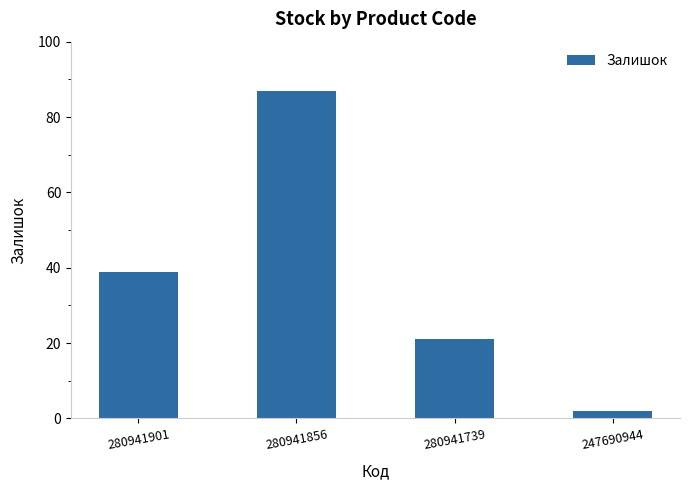

What is the difference between the maximum and minimum values?

85